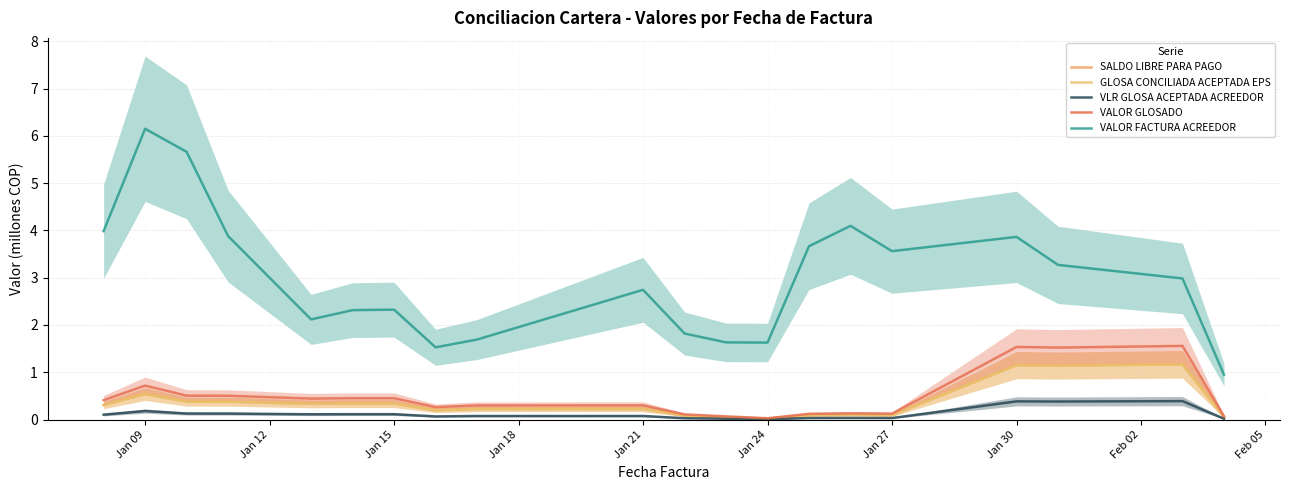

True or false: VALOR FACTURA ACREEDOR and SALDO LIBRE PARA PAGO cross at least once.

False